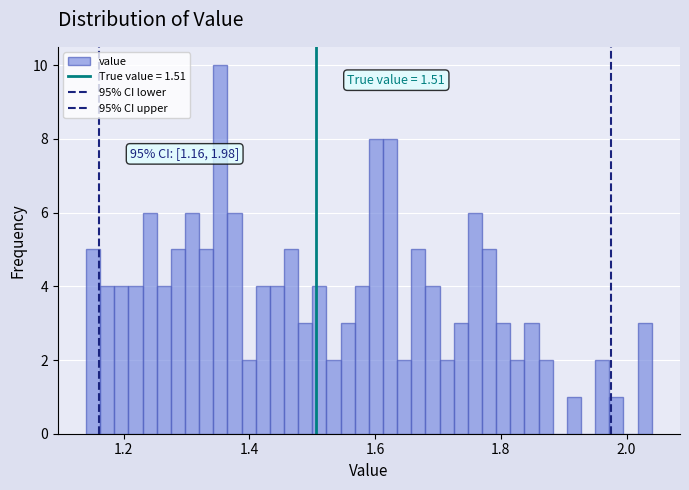

Around what value on the x-axis is the tallest bar? Give the approximate position of its centre, as read against the axis.

1.36